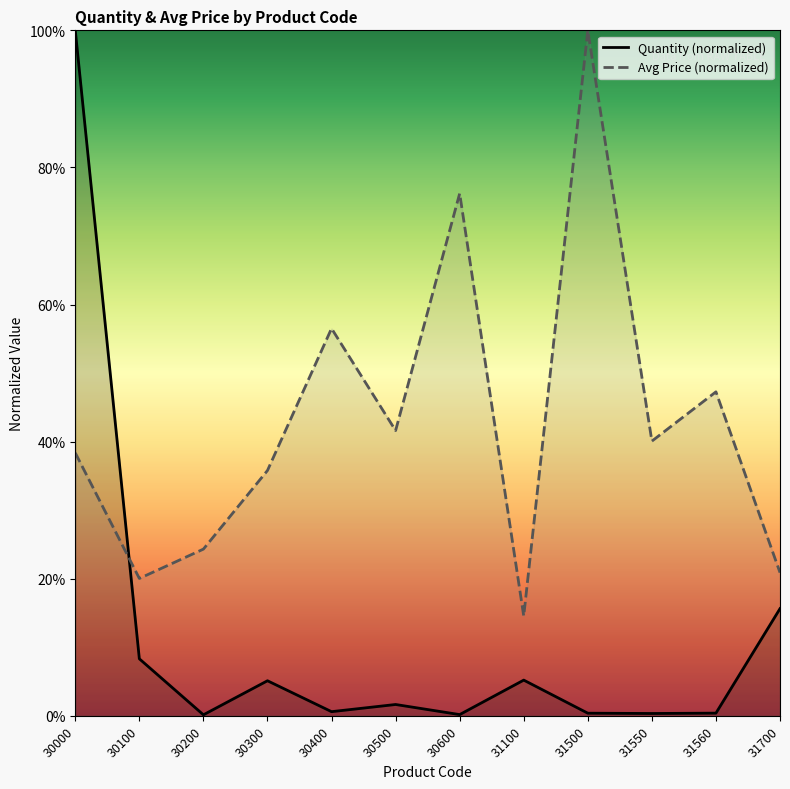

The Quantity (normalized) series shows 0.6 at 30400. True or false?

True